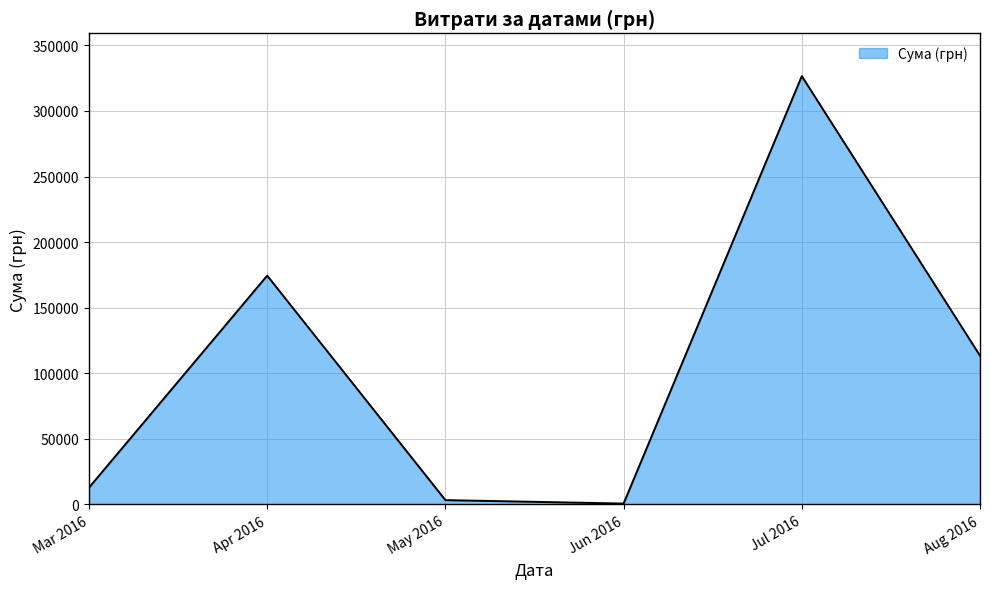

Which label corresponds to the largest value in the chart?

Jul 2016